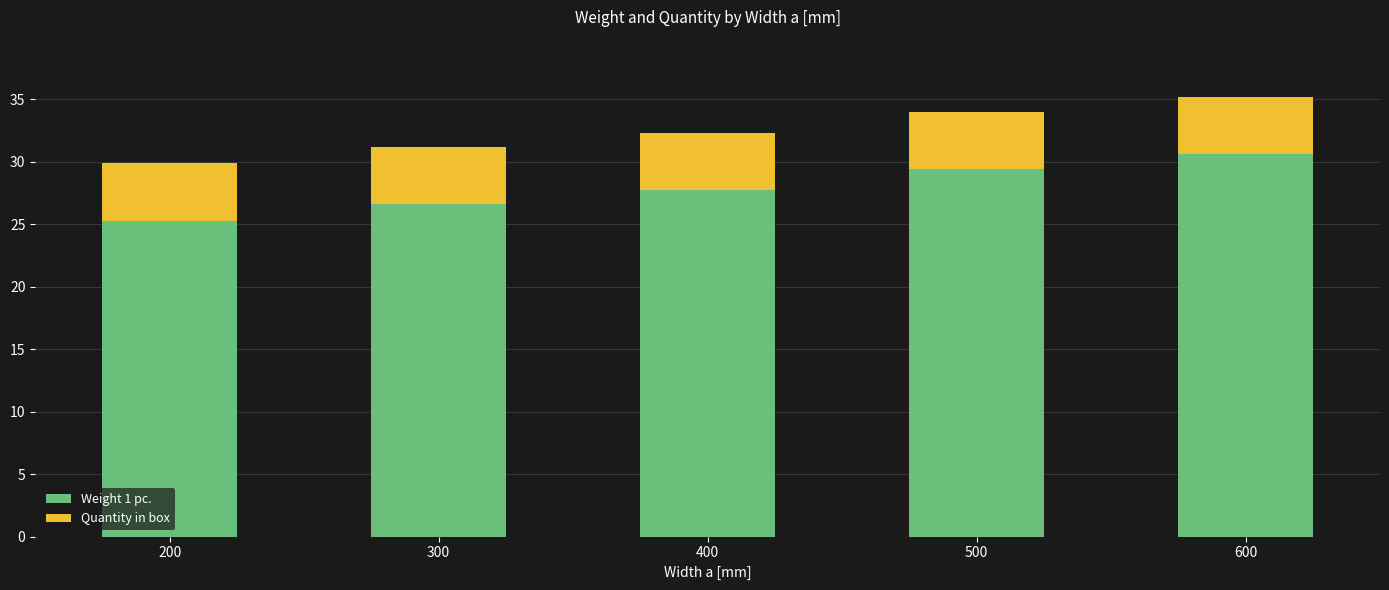

Reading left to right, transcribe the values for Weight 1 pc..

25.3	26.6	27.7	29.4	30.6